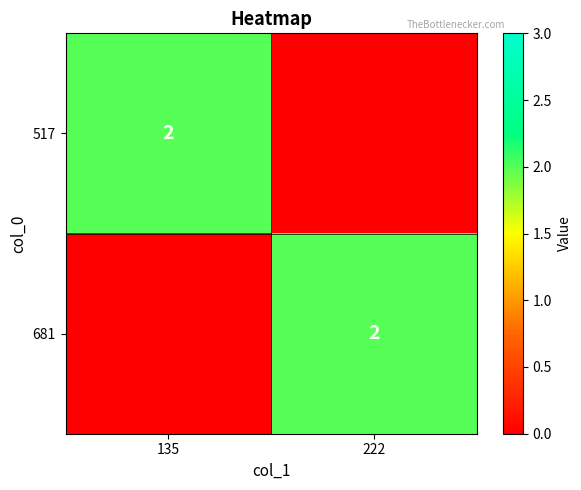

The value of 517 at 135 is 2. True or false?

True